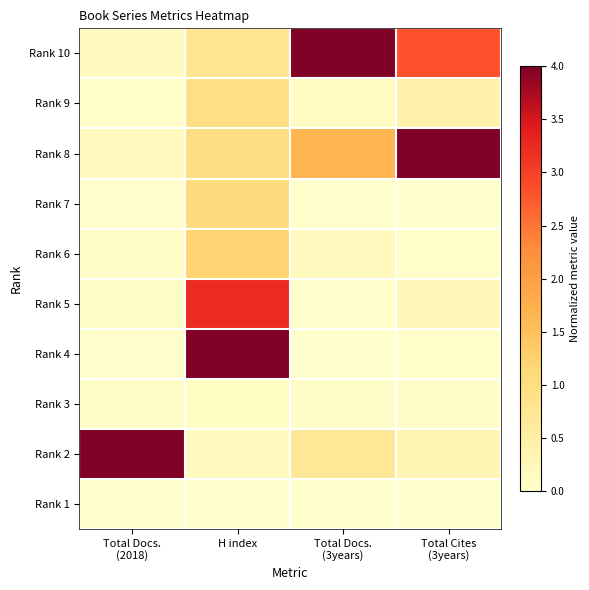

Reading right to left, list all the values displayed in this chart.

Rank 10: Total Cites
(3years)=2.8	Total Docs.
(3years)=4.0	H index=0.8	Total Docs.
(2018)=0.2
Rank 9: Total Cites
(3years)=0.4	Total Docs.
(3years)=0.1	H index=1.0	Total Docs.
(2018)=0.0
Rank 8: Total Cites
(3years)=4.0	Total Docs.
(3years)=1.7	H index=1.0	Total Docs.
(2018)=0.2
Rank 7: Total Cites
(3years)=0.0	Total Docs.
(3years)=0.0	H index=1.0	Total Docs.
(2018)=0.0
Rank 6: Total Cites
(3years)=0.0	Total Docs.
(3years)=0.2	H index=1.2	Total Docs.
(2018)=0.1
Rank 5: Total Cites
(3years)=0.3	Total Docs.
(3years)=0.0	H index=3.2	Total Docs.
(2018)=0.1
Rank 4: Total Cites
(3years)=0.0	Total Docs.
(3years)=0.0	H index=4.0	Total Docs.
(2018)=0.0
Rank 3: Total Cites
(3years)=0.1	Total Docs.
(3years)=0.1	H index=0.1	Total Docs.
(2018)=0.1
Rank 2: Total Cites
(3years)=0.3	Total Docs.
(3years)=0.7	H index=0.2	Total Docs.
(2018)=4.0
Rank 1: Total Cites
(3years)=0.0	Total Docs.
(3years)=0.0	H index=0.0	Total Docs.
(2018)=0.0